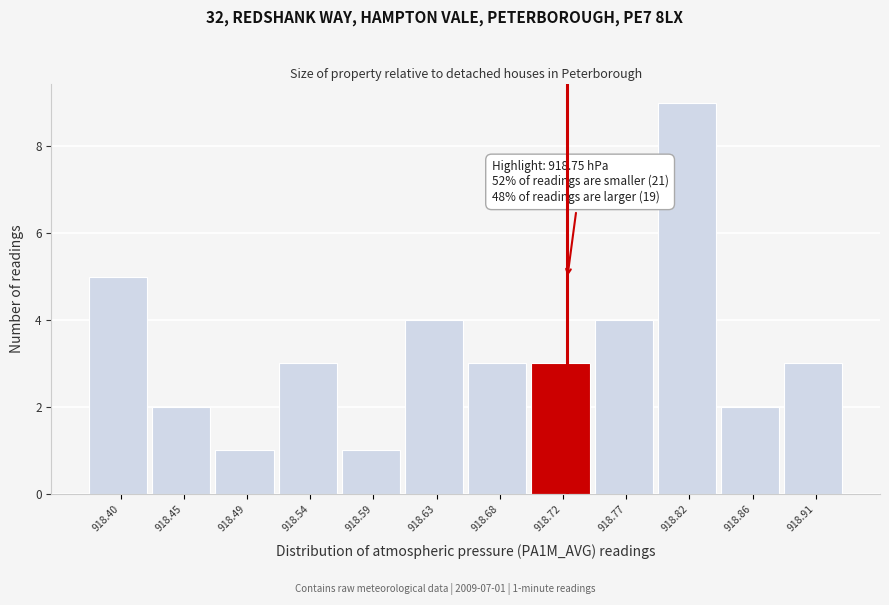

Reading left to right, list all the values displayed in this chart.

5	2	1	3	1	4	3	3	4	9	2	3